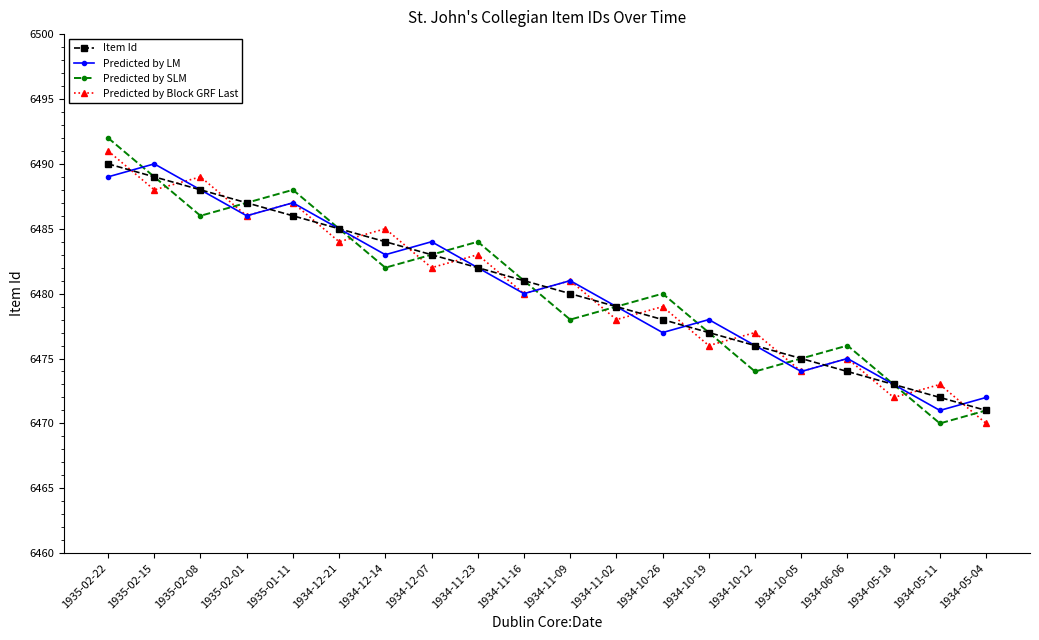

Count the number of categories in the chart.

20